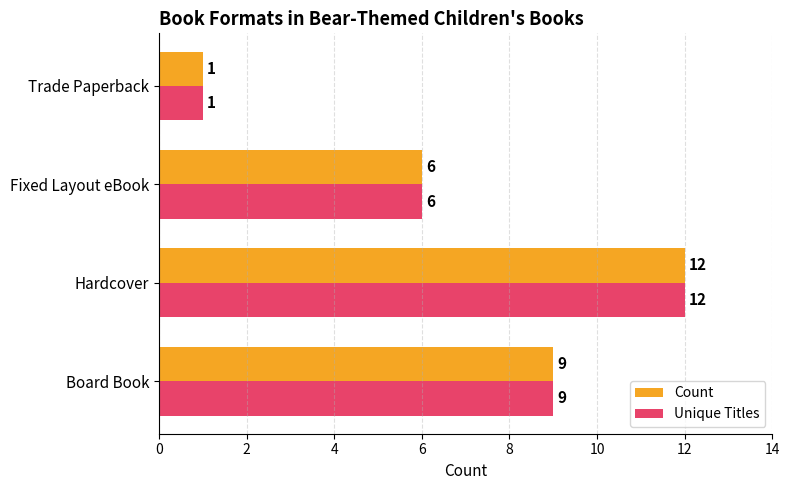

List the labels in order of Unique Titles value, smallest first.

Trade Paperback, Fixed Layout eBook, Board Book, Hardcover